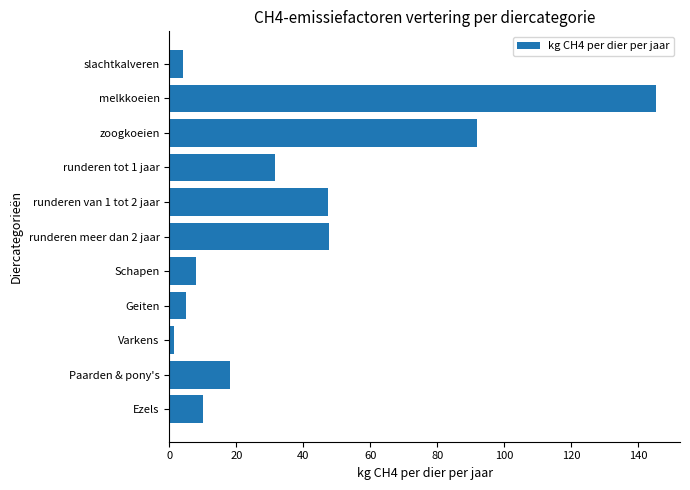

The chart shows a value of 4.1 at Paarden & pony's. True or false?

False